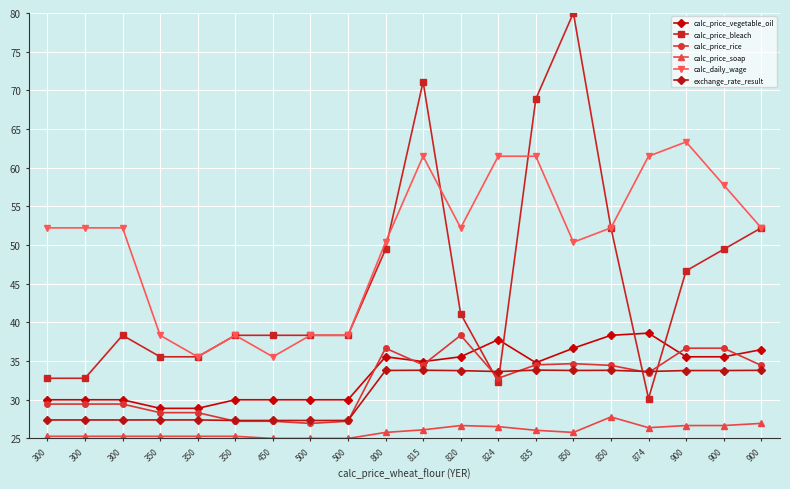

What is the difference between the calc_price_rice values at 900 and 820?

1.7